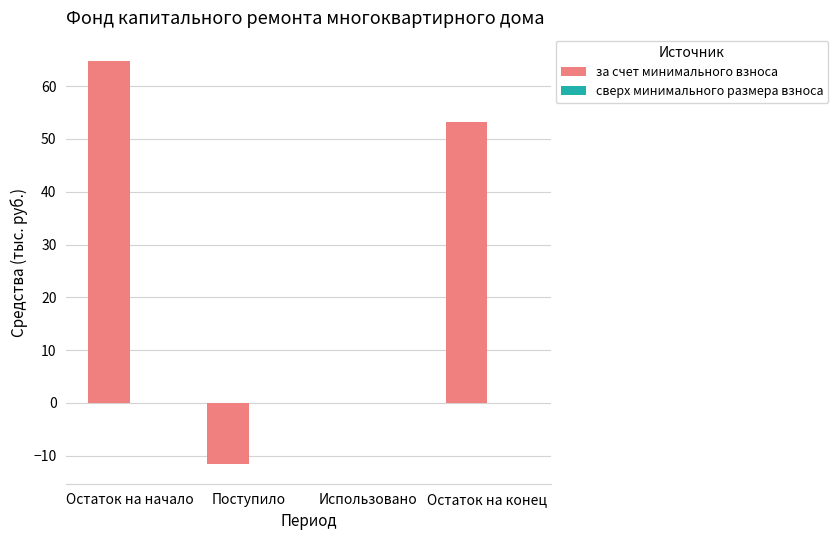

Between Остаток на конец and Использовано, which is larger?

Остаток на конец